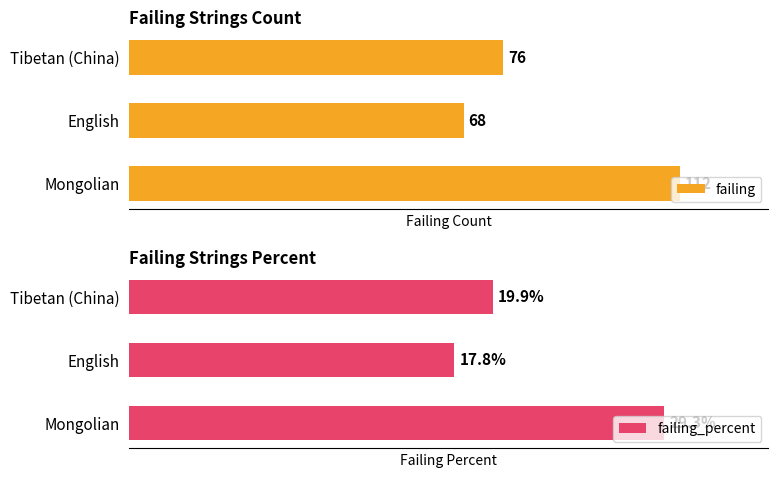

Rank the categories by failing value from lowest to highest.

English, Tibetan (China), Mongolian